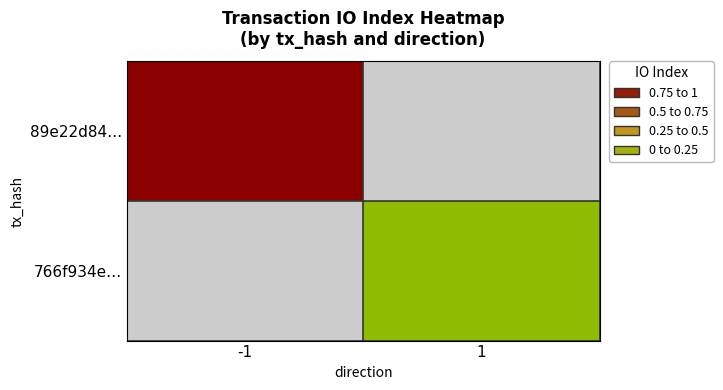

Is it true that 89e22d84… equals 1.6 at -1?

False